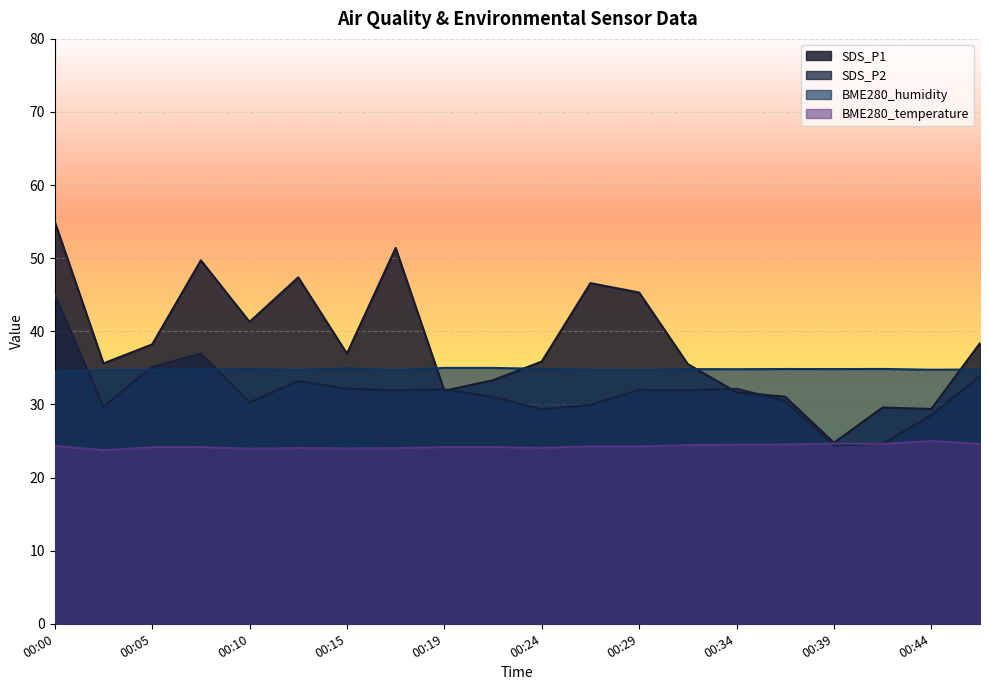

Reading left to right, list all the values displayed in this chart.

SDS_P1: 00:00=55.0	00:02=35.6	00:05=38.2	00:07=49.7	00:10=41.3	00:12=47.4	00:15=37.0	00:17=51.4	00:19=31.9	00:22=33.3	00:24=35.9	00:27=46.6	00:29=45.3	00:32=35.5	00:34=31.7	00:36=31.1	00:39=24.8	00:41=29.6	00:44=29.4	00:46=38.4
SDS_P2: 00:00=45.0	00:02=29.7	00:05=35.2	00:07=37.0	00:10=30.3	00:12=33.2	00:15=32.1	00:17=31.9	00:19=32.1	00:22=31.0	00:24=29.3	00:27=30.0	00:29=32.0	00:32=31.9	00:34=32.1	00:36=30.5	00:39=24.4	00:41=24.6	00:44=28.5	00:46=33.9
BME280_temperature: 00:00=24.3	00:02=23.7	00:05=24.1	00:07=24.2	00:10=23.9	00:12=24.0	00:15=24.0	00:17=24.0	00:19=24.2	00:22=24.2	00:24=24.1	00:27=24.3	00:29=24.3	00:32=24.4	00:34=24.5	00:36=24.5	00:39=24.7	00:41=24.6	00:44=25.0	00:46=24.6
BME280_humidity: 00:00=34.5	00:02=34.7	00:05=34.7	00:07=34.8	00:10=34.8	00:12=34.7	00:15=34.9	00:17=34.7	00:19=35.0	00:22=35.0	00:24=34.9	00:27=34.7	00:29=34.7	00:32=34.8	00:34=34.8	00:36=34.8	00:39=34.8	00:41=34.9	00:44=34.8	00:46=34.8